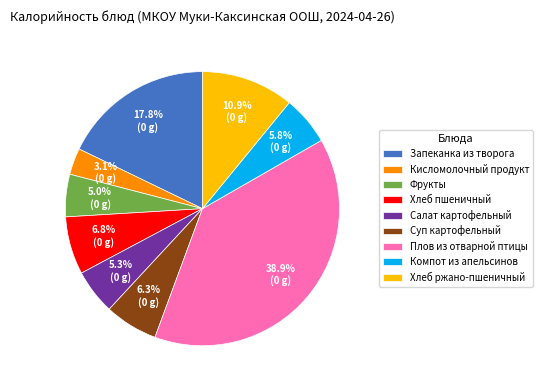

What is the ratio of the value at Суп картофельный to the value at Хлеб пшеничный?

0.9